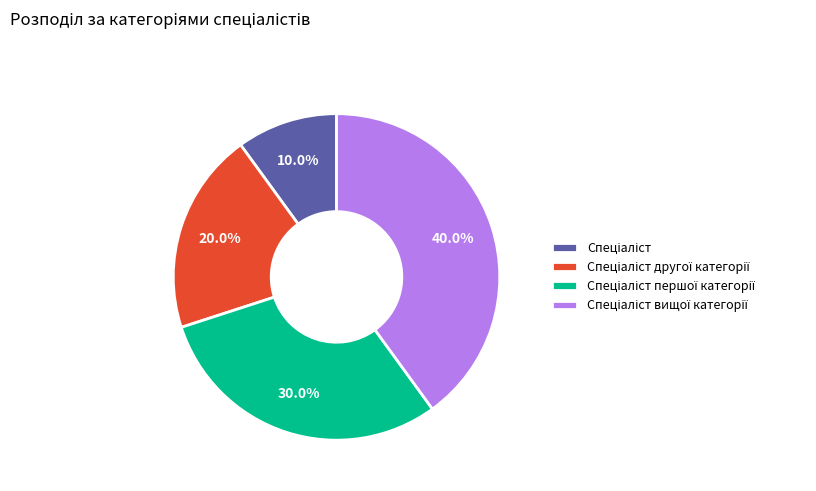

Is there any slice that represents more than half of the pie?

No